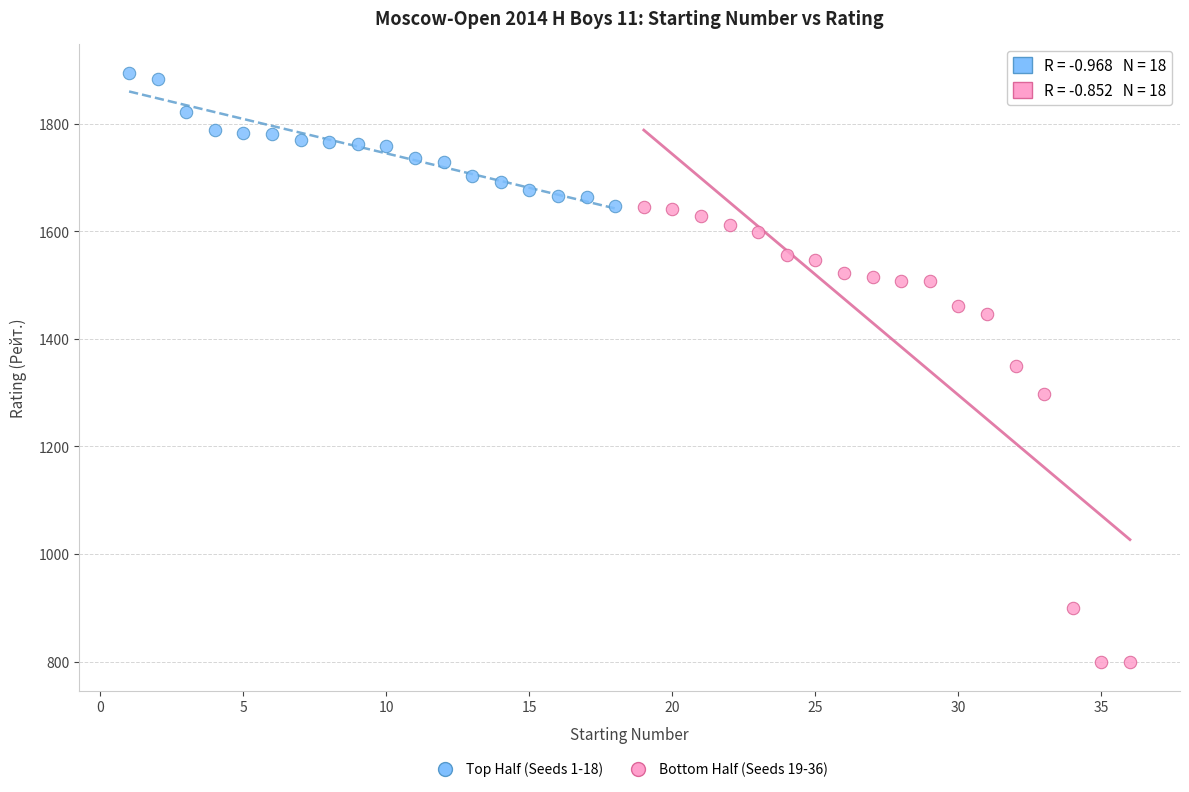

Which series reaches the maximum Y coordinate?

Top Half (Seeds 1-18)